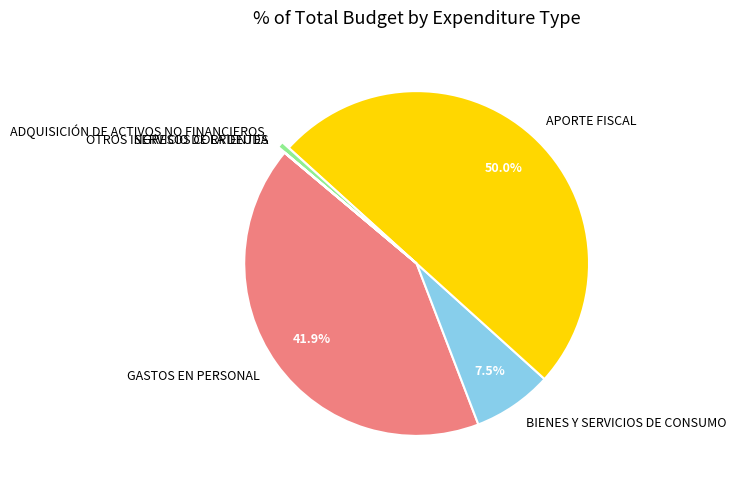

Approximately how many times larger is the value at APORTE FISCAL compared to ADQUISICIÓN DE ACTIVOS NO FINANCIEROS?

87.1